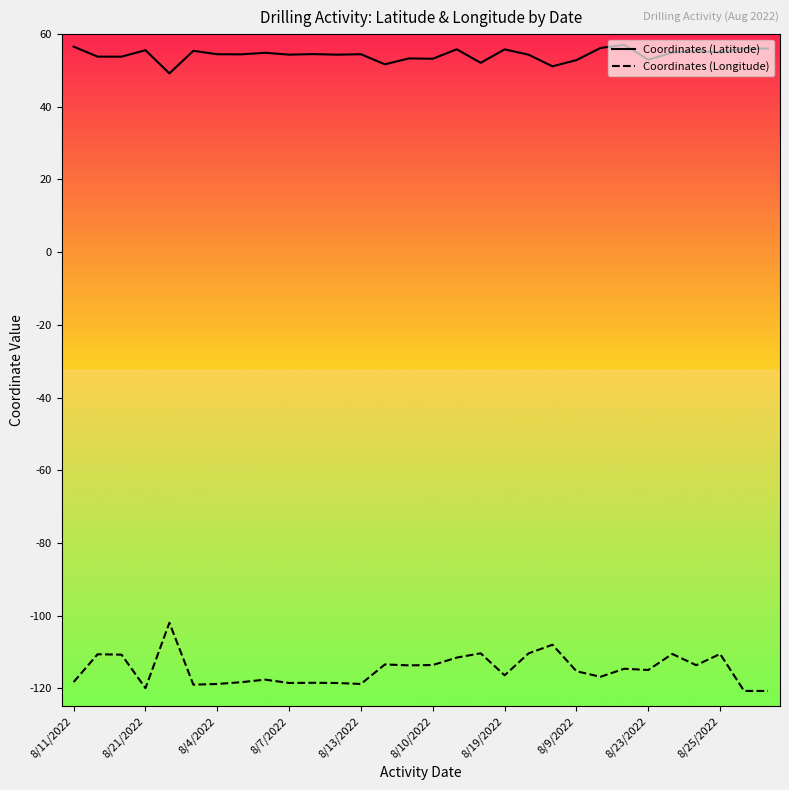

What is the difference between the second highest and minimum values in the Coordinates (Latitude) series?

7.4